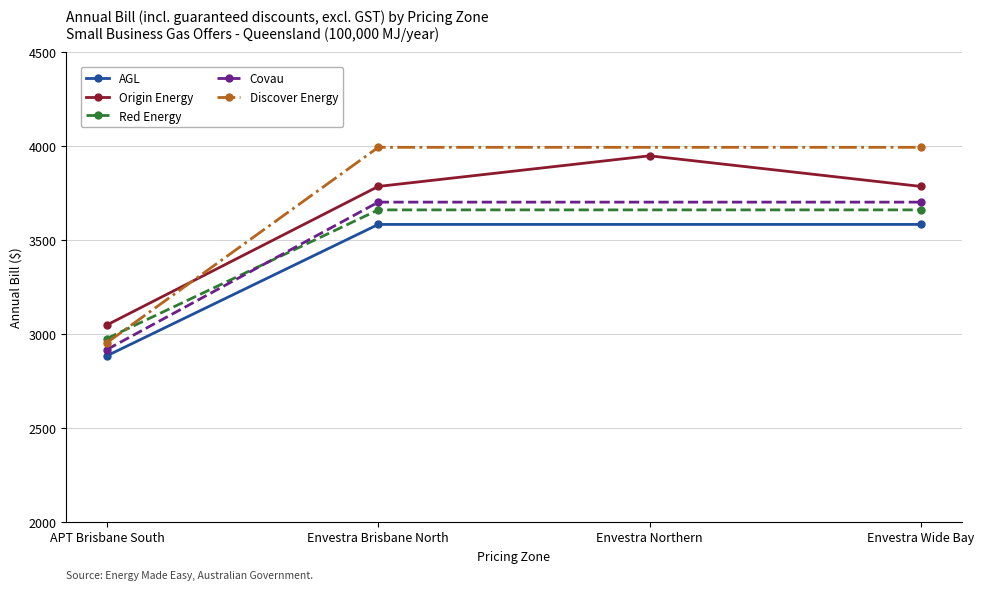

The Discover Energy series shows 1600.5 at APT Brisbane South. True or false?

False